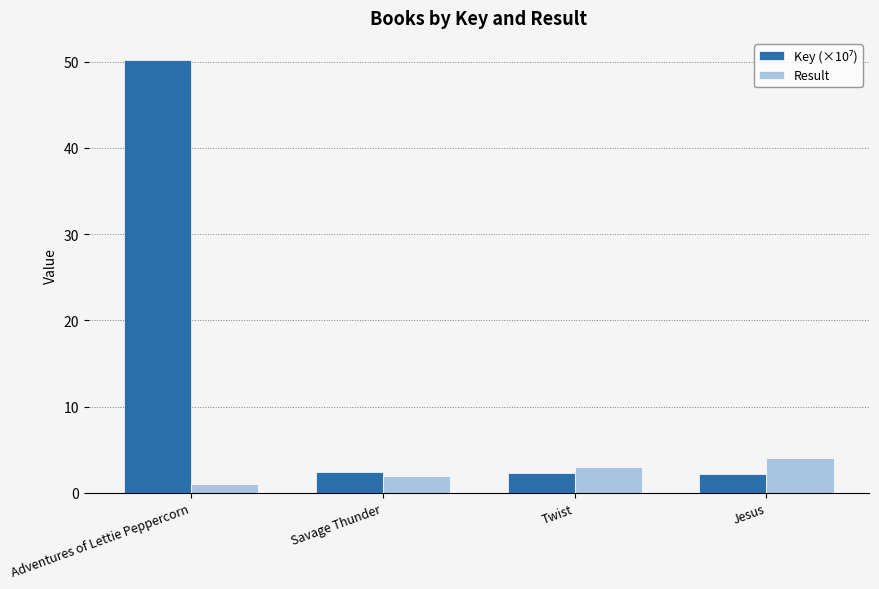

What is the label of the 2nd bar from the left?

Savage Thunder